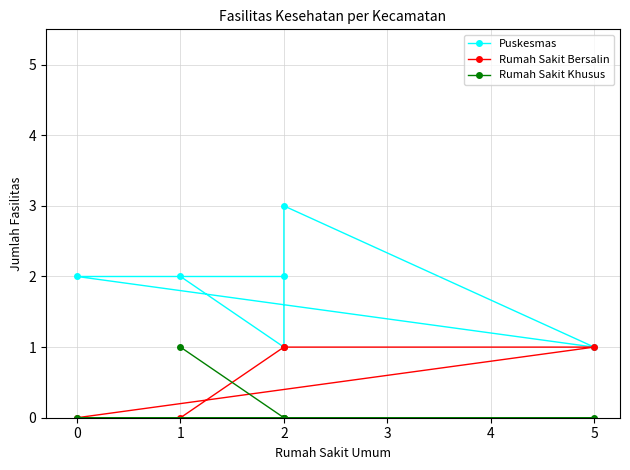

At 2, list the series in order from largest to smallest.

Puskesmas, Rumah Sakit Bersalin, Rumah Sakit Khusus